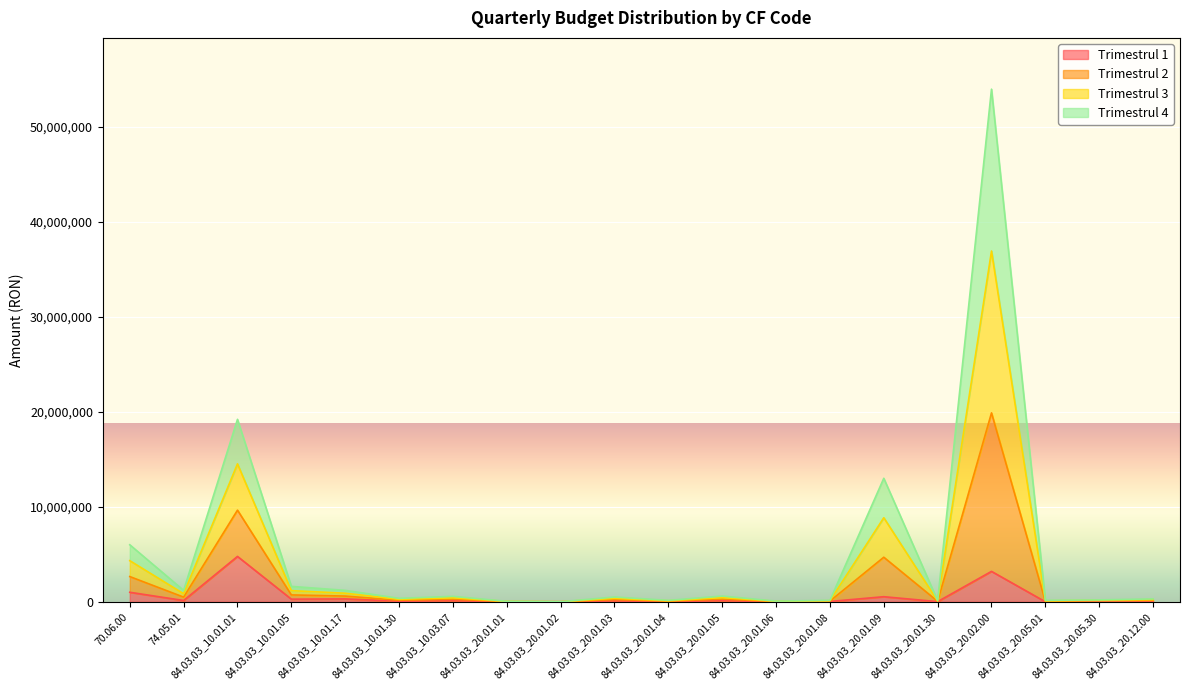

Is the value of Trimestrul 4 at 84.03.03_10.01.01 greater than the value of Trimestrul 3 at 84.03.03_20.01.03?

Yes